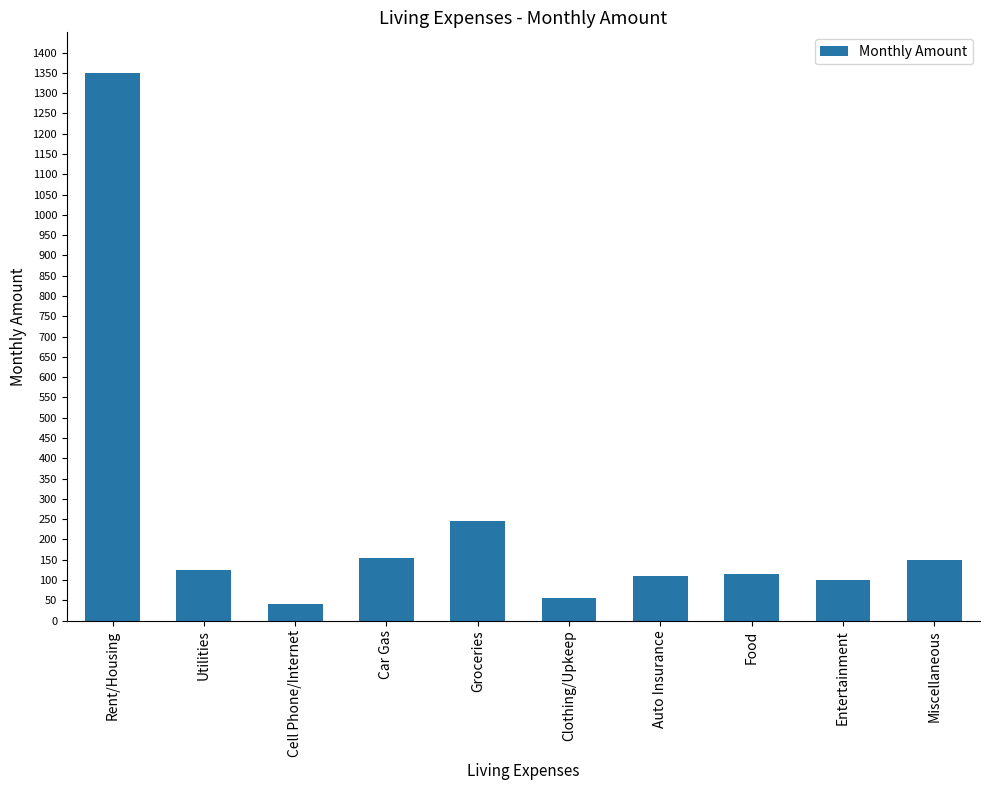

What is the label of the 9th bar from the left?

Entertainment